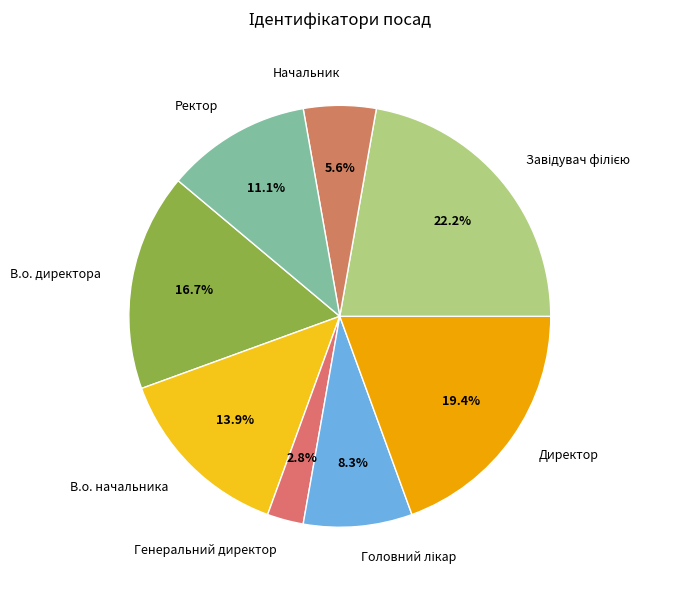

What percentage is NOT represented by Начальник?

94.4%